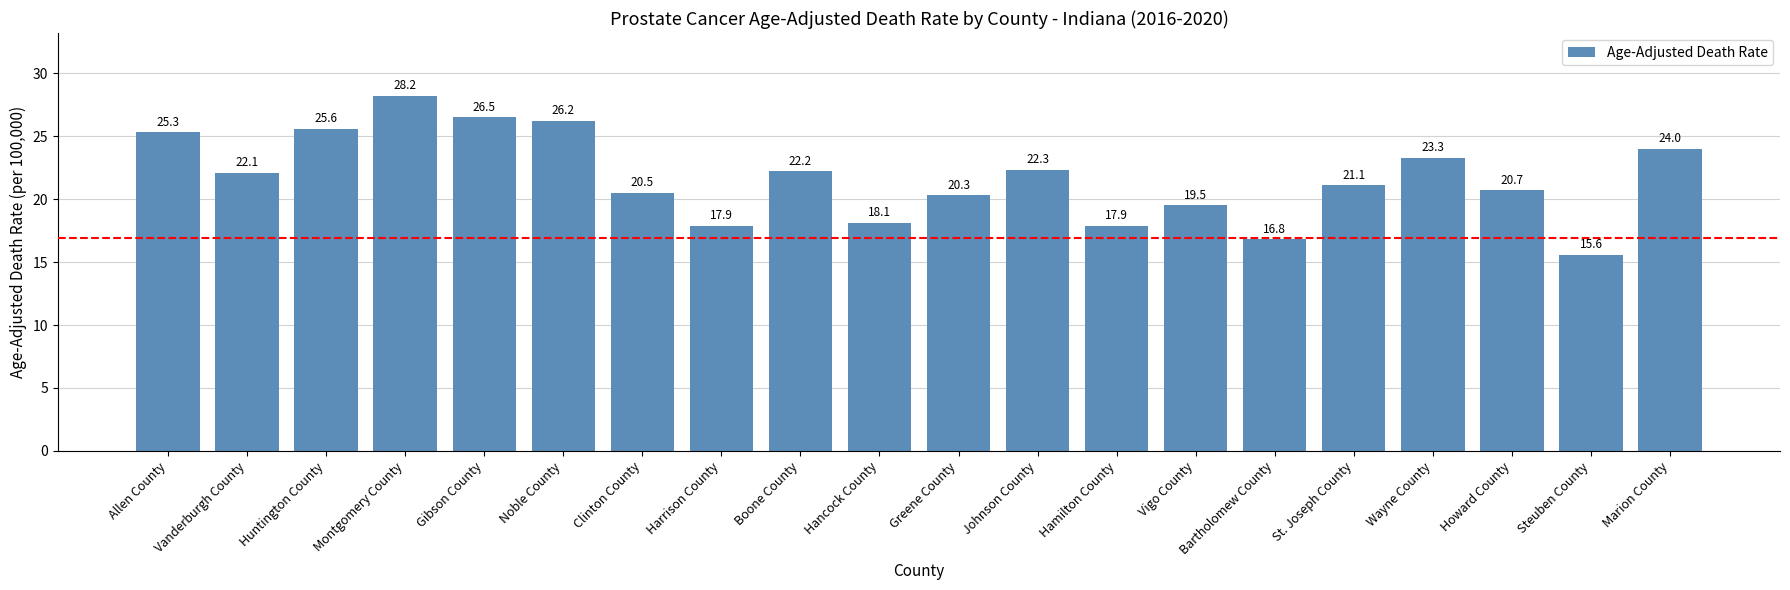

Which has a higher value, Howard County or Noble County?

Noble County